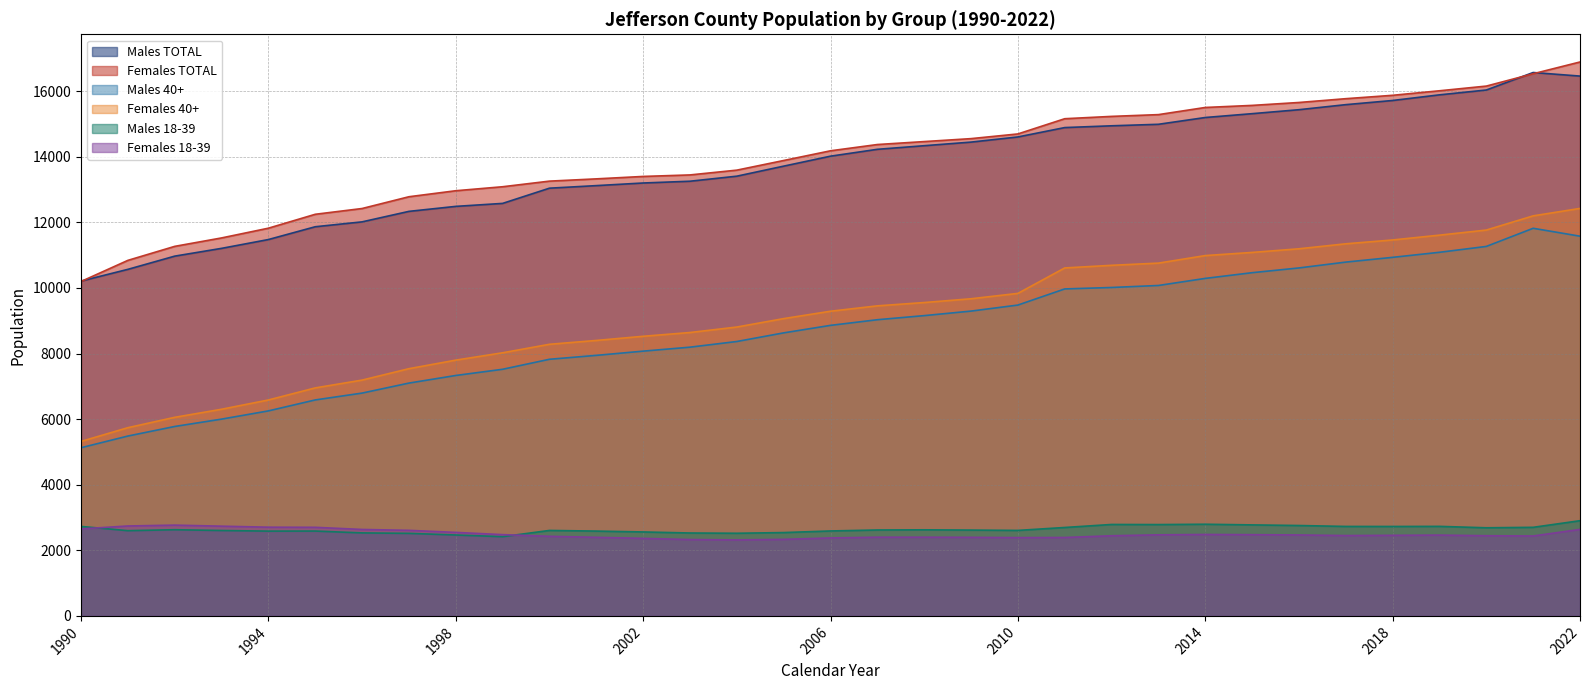

Which label corresponds to the smallest value in the chart?

2004